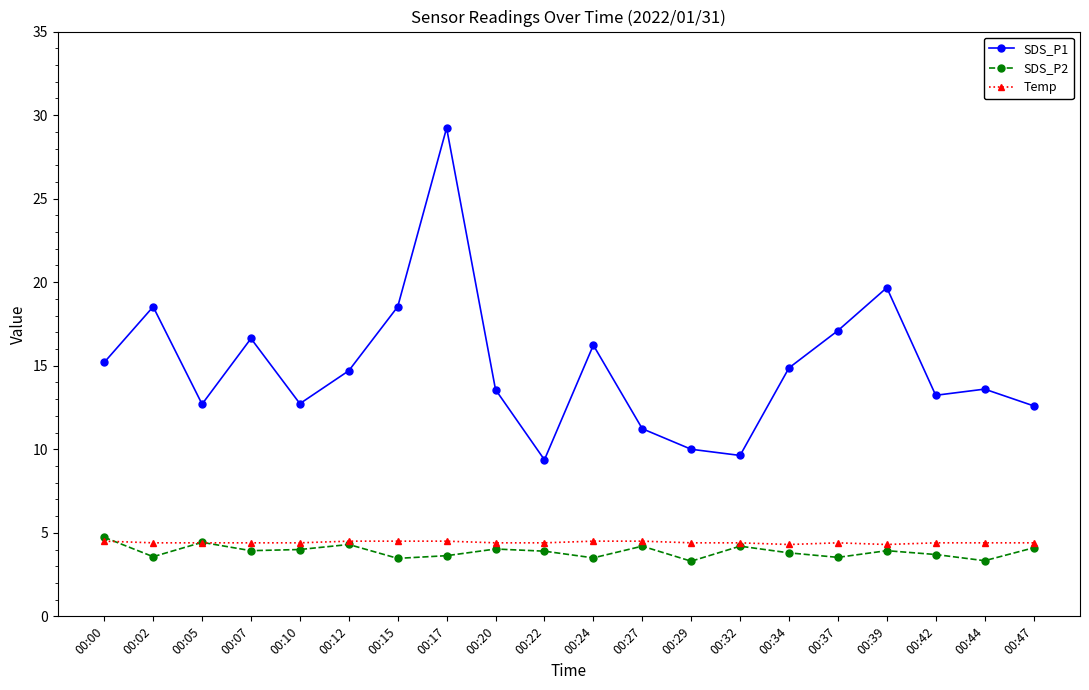

At how many categories does at least one series exceed 24?

1